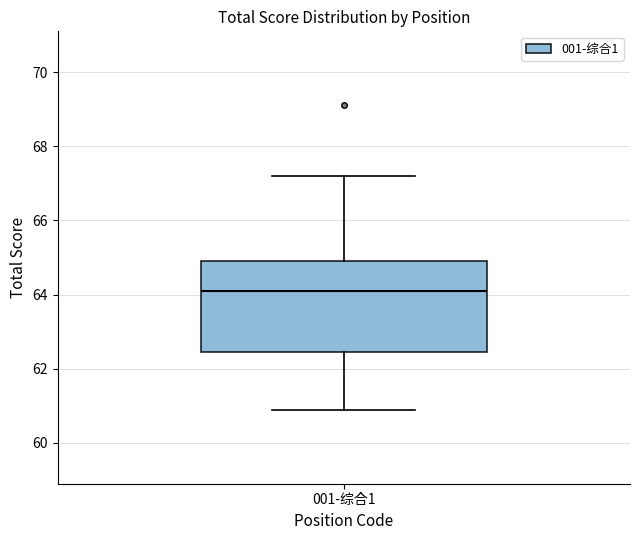

Transcribe this box plot: give where the median line is, the range the box spans, and where the two whiskers end, as read against the y-axis. The values are not printed on the chart, so give them approximately, as read against the axis.

median 64.2, box 62.4 to 65.0, whiskers 61.0 to 67.2